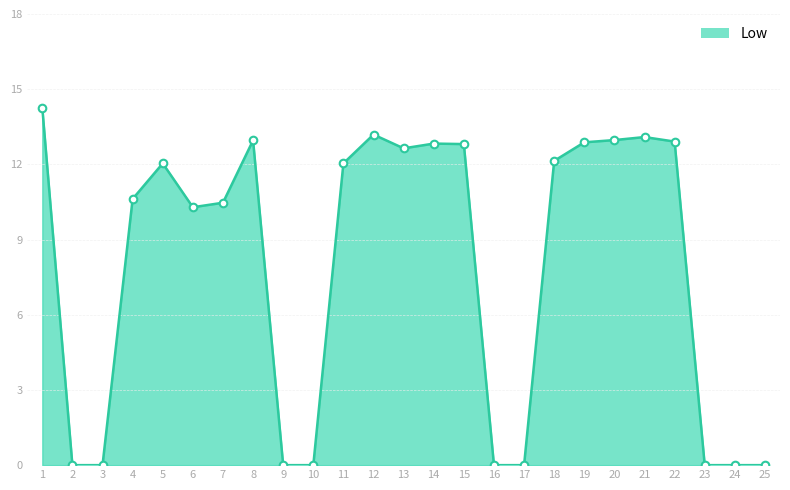

Between 18 and 15, which is larger?

15